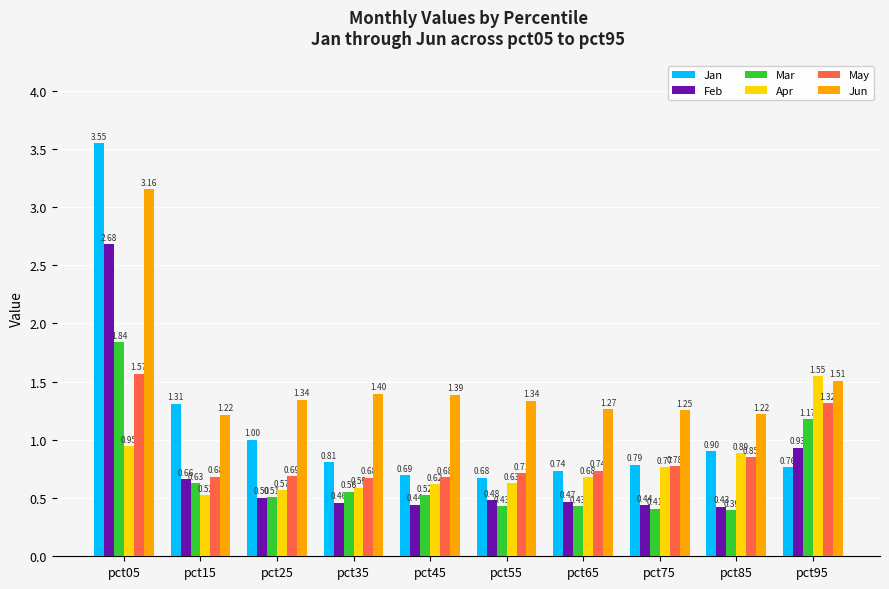

What is the sum of the May values at pct75 and pct95?

2.1